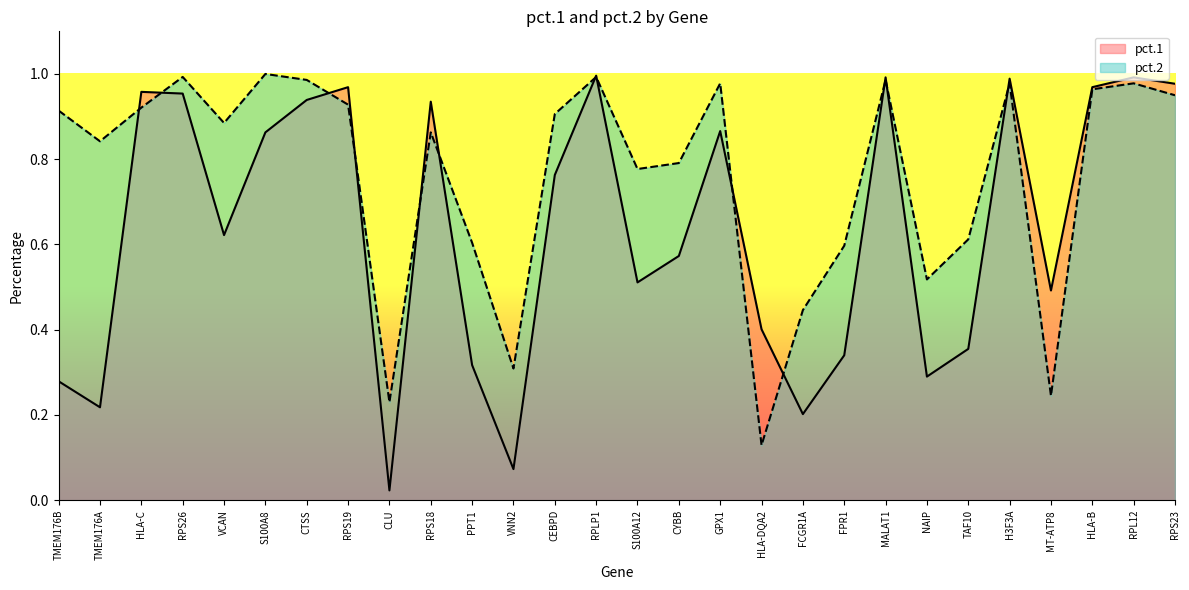

Between which two adjacent categories do pct.2 and pct.1 first intersect?

TMEM176A and HLA-C